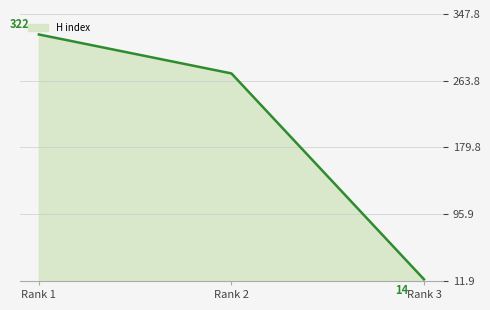

Where is the data nearest to the value 168?

Rank 2